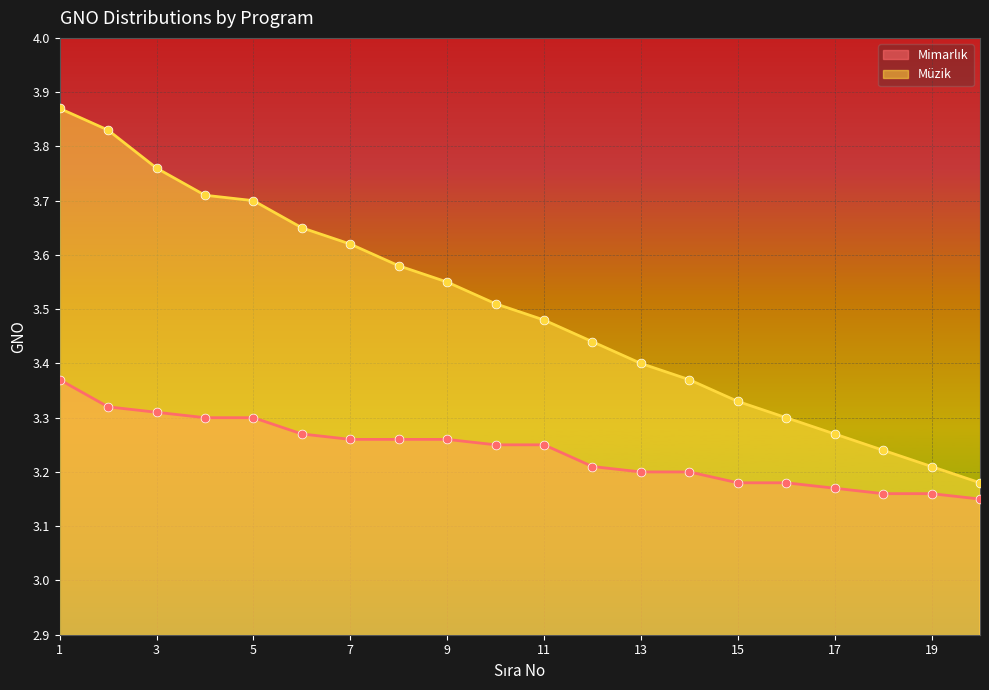

Which series reaches the minimum Y coordinate?

Mimarlık